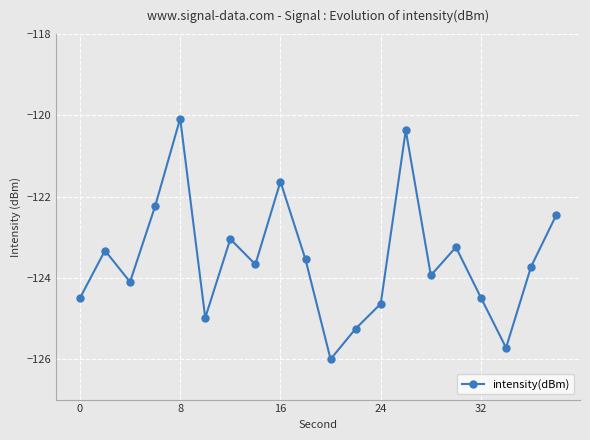

True or false: there are more than 0 points higher than both neighbors.

True